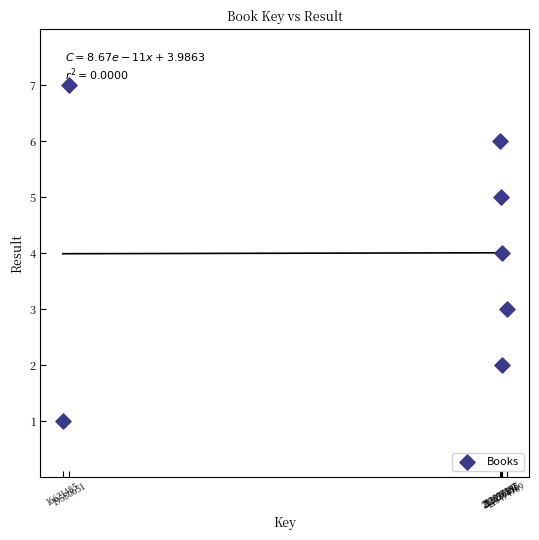

What is the range of Y values (max minus min)?

6